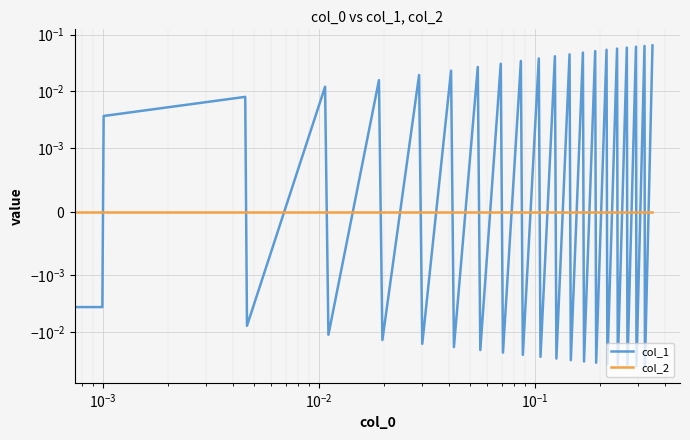

How many intersections are there between col_1 and col_2?

37